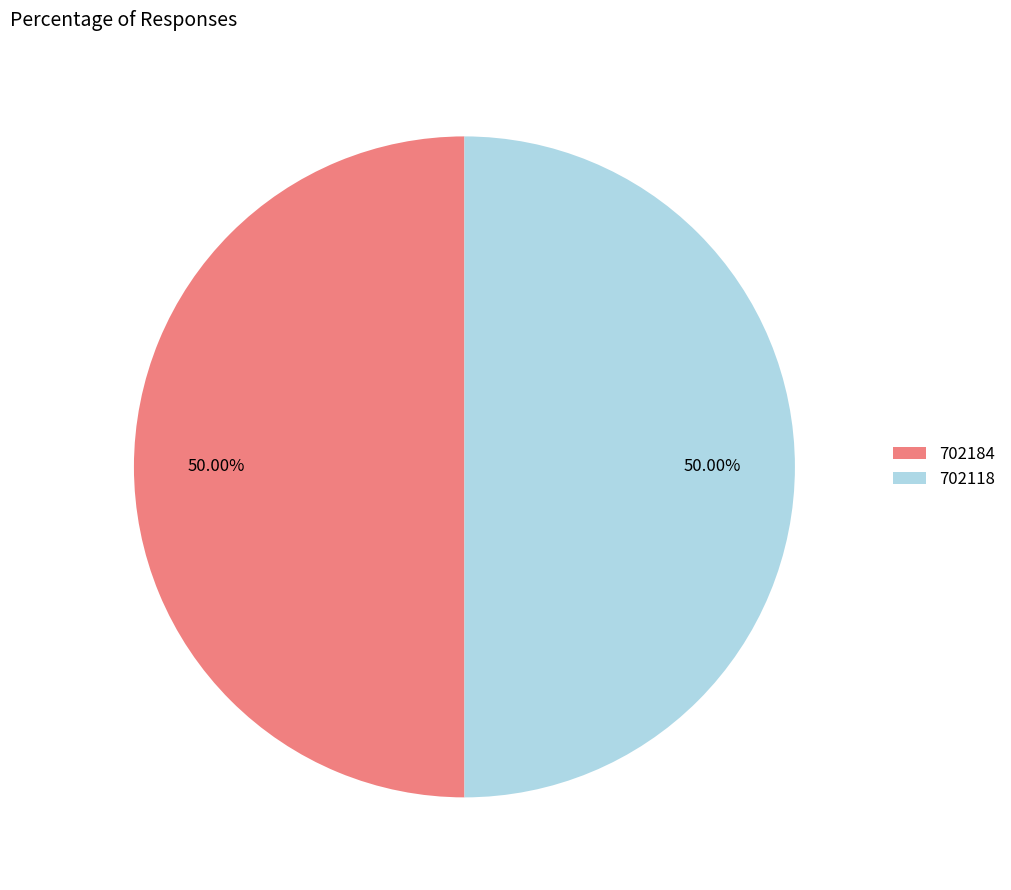

Approximately how many times larger is the value at 702184 compared to 702118?

1.0